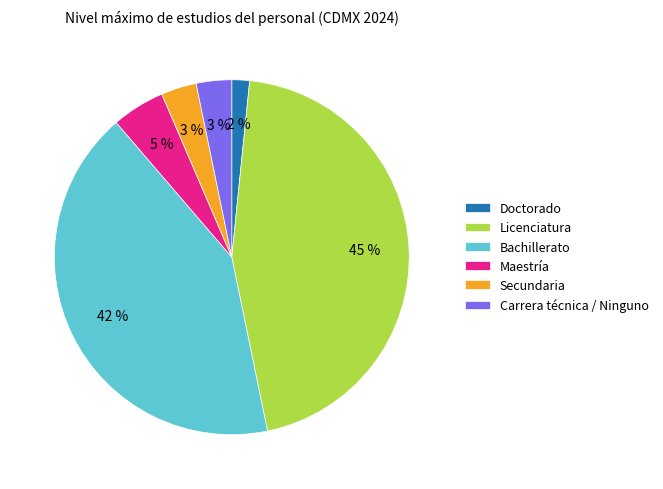

To the nearest percent, what is the average slice percentage?

17%